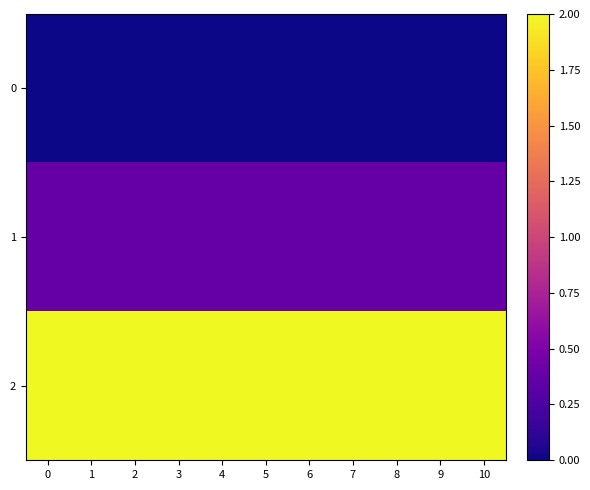

List the series in order of their overall mean, lowest first.

0, 1, 2